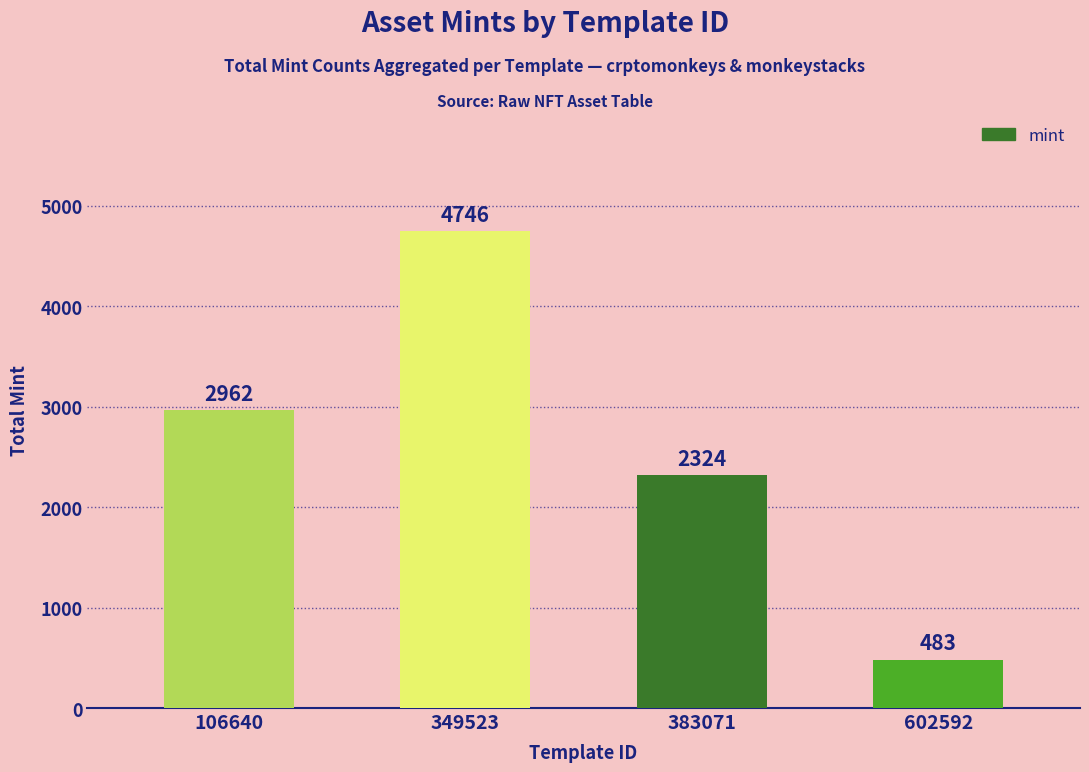

List the labels in order of value, smallest first.

602592, 383071, 106640, 349523